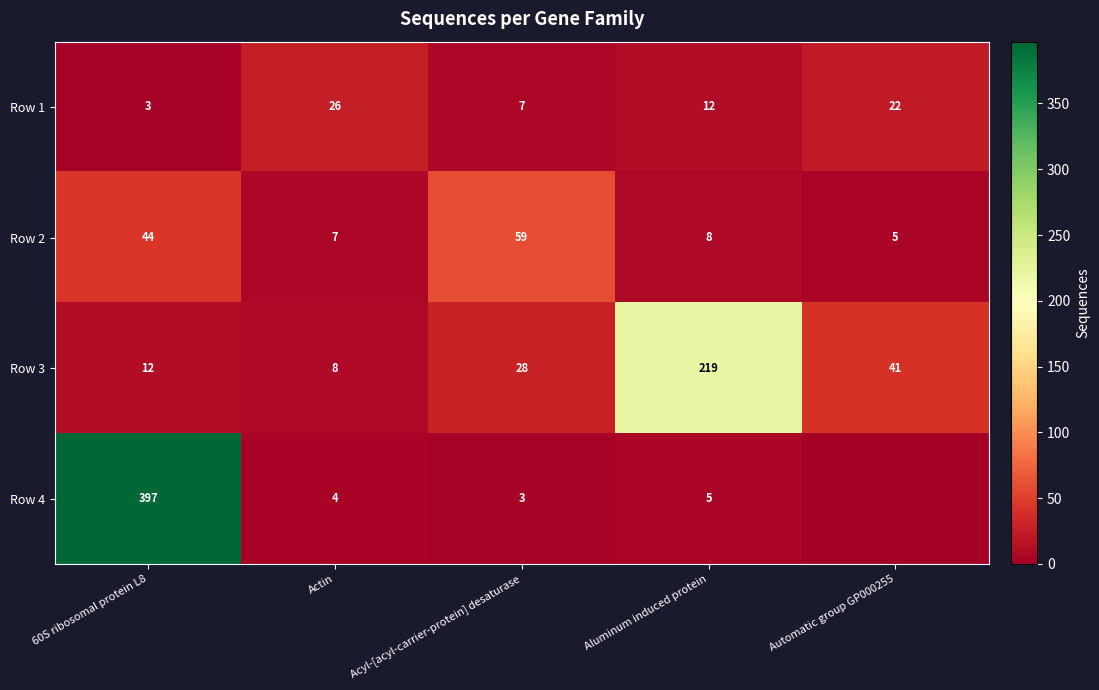

Is the value of Row 3 at Actin greater than the value of Row 1 at Aluminum induced protein?

No